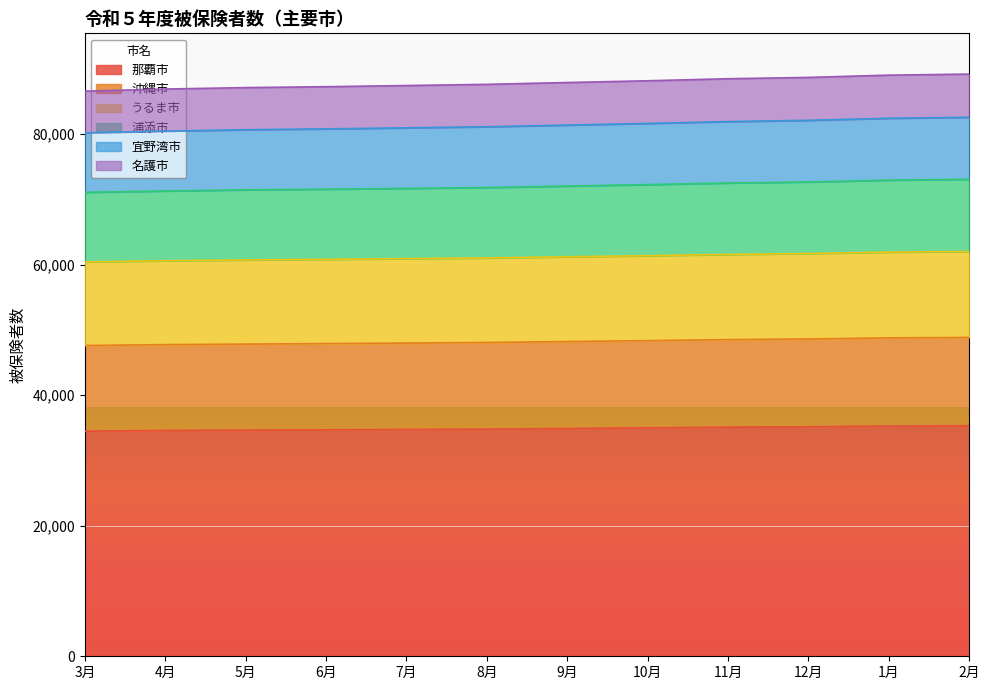

True or false: 沖縄市 and 那覇市 cross at least once.

False